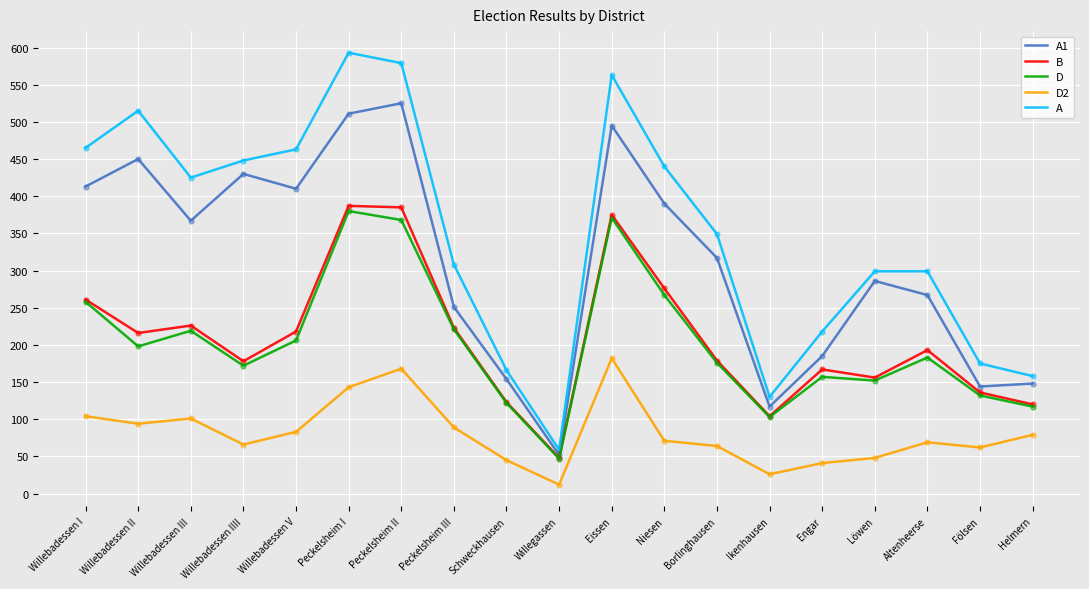

Which series has the largest range (max minus min)?

A